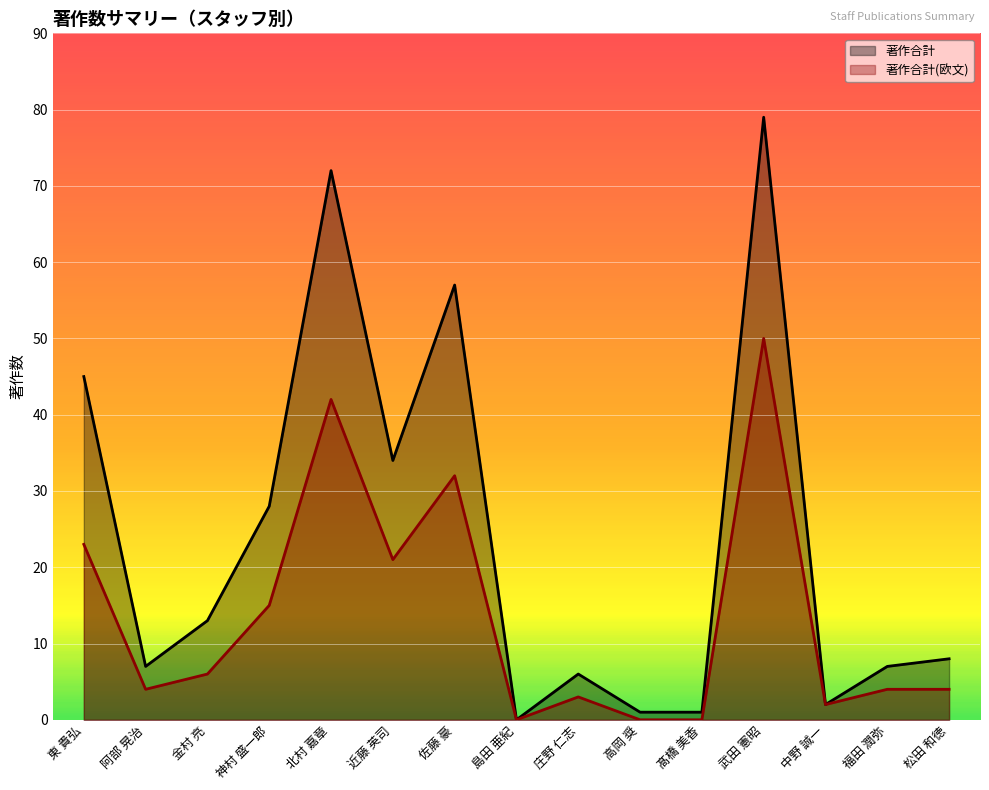

The 著作合計_line series shows 45 at 東 貴弘. True or false?

True